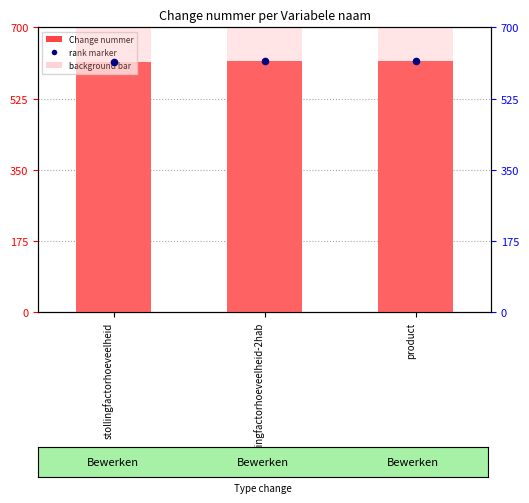

Which series reaches the maximum Y coordinate?

background